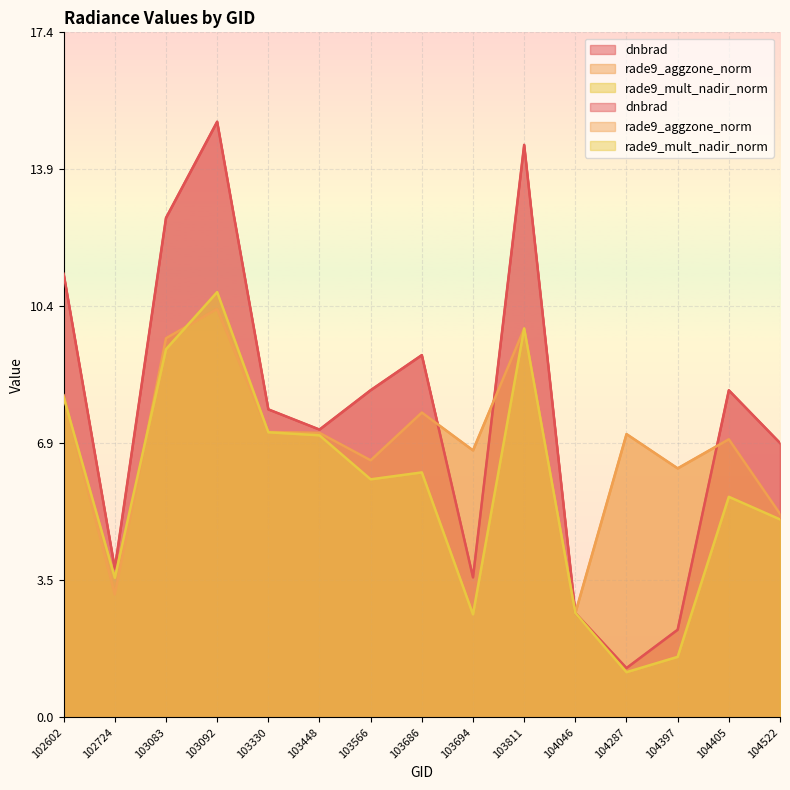

Which series has the largest total across all categories?

dnbrad